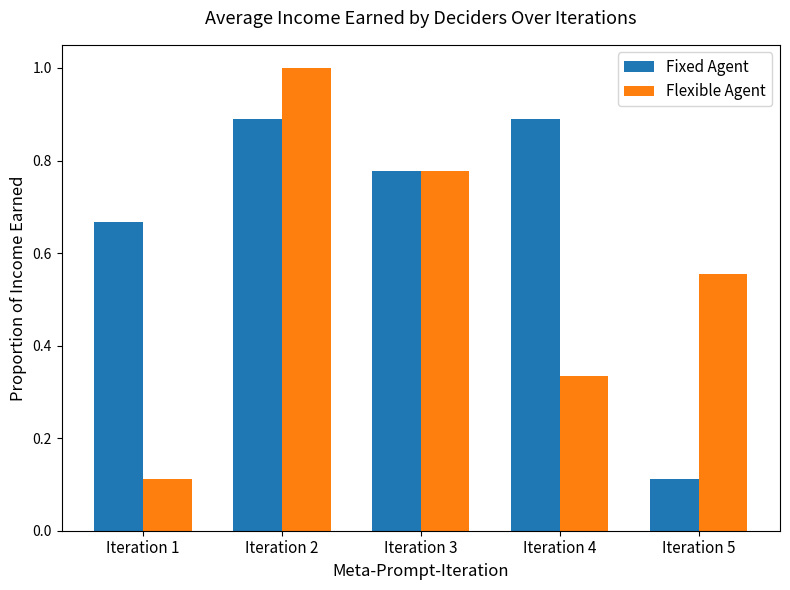

At which label is Flexible Agent closest to 0?

Iteration 1